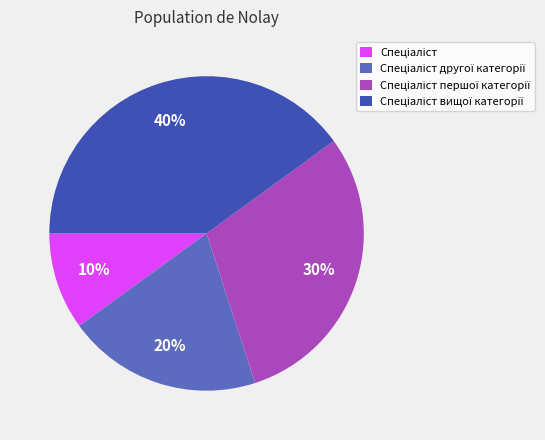

Does any single category account for the majority?

No